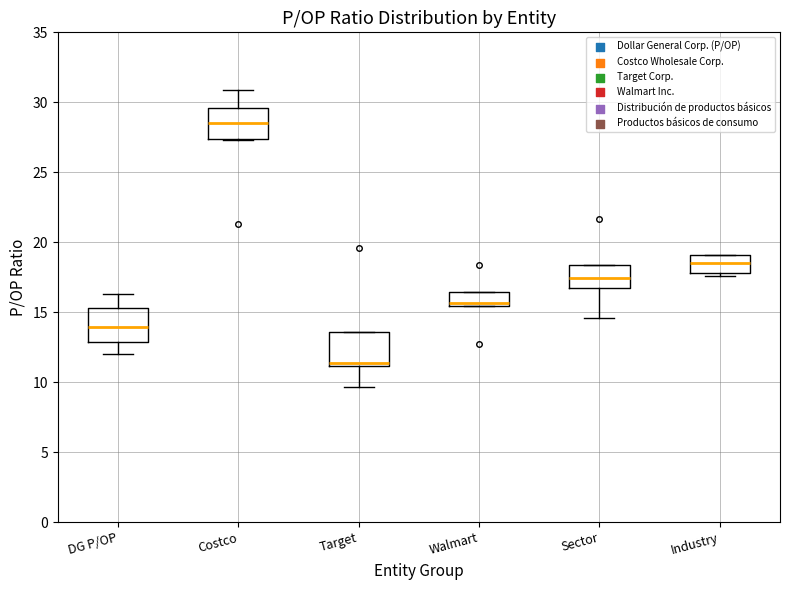

Reading left to right, read every box against the y-axis: the position of its median line, the range the box covers, and the ends of its whiskers. The values are not printed on the chart, so give them approximately, as read against the axis.

DG P/OP: median 14.0, box 13.0 to 15.5, whiskers 12.0 to 16.5
Costco: median 28.5, box 27.5 to 29.5, whiskers 27.5 to 31.0
Target: median 11.5, box 11.0 to 13.5, whiskers 9.5 to 13.5
Walmart: median 15.5 (just above the box's lower edge), box 15.5 to 16.5, whiskers 15.5 to 16.5
Sector: median 17.5, box 16.5 to 18.5, whiskers 14.5 to 18.5
Industry: median 18.5, box 18.0 to 19.0, whiskers 17.5 to 19.0